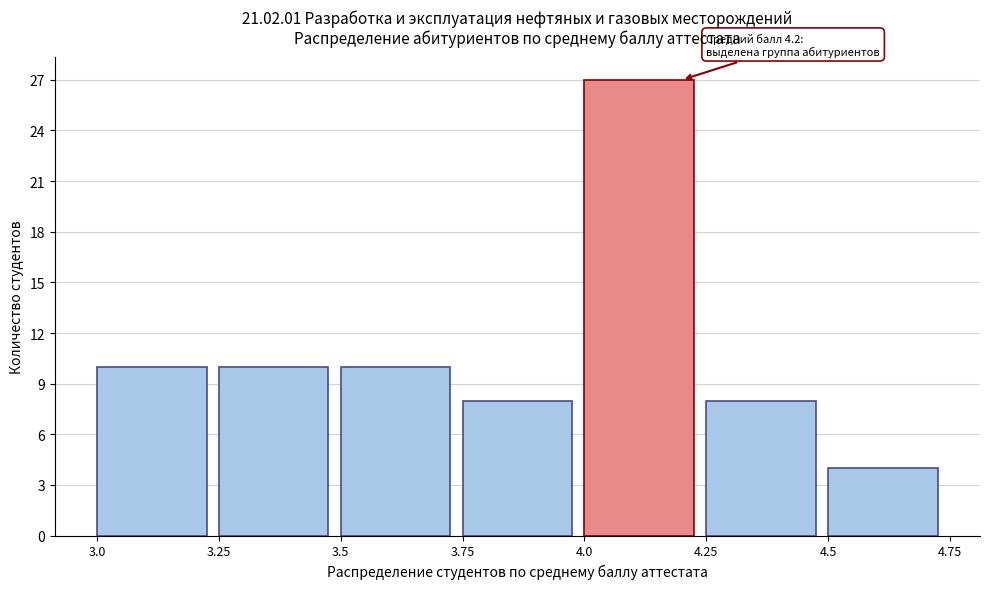

Which range on the x-axis has the tallest bar?

4.0 to 4.25